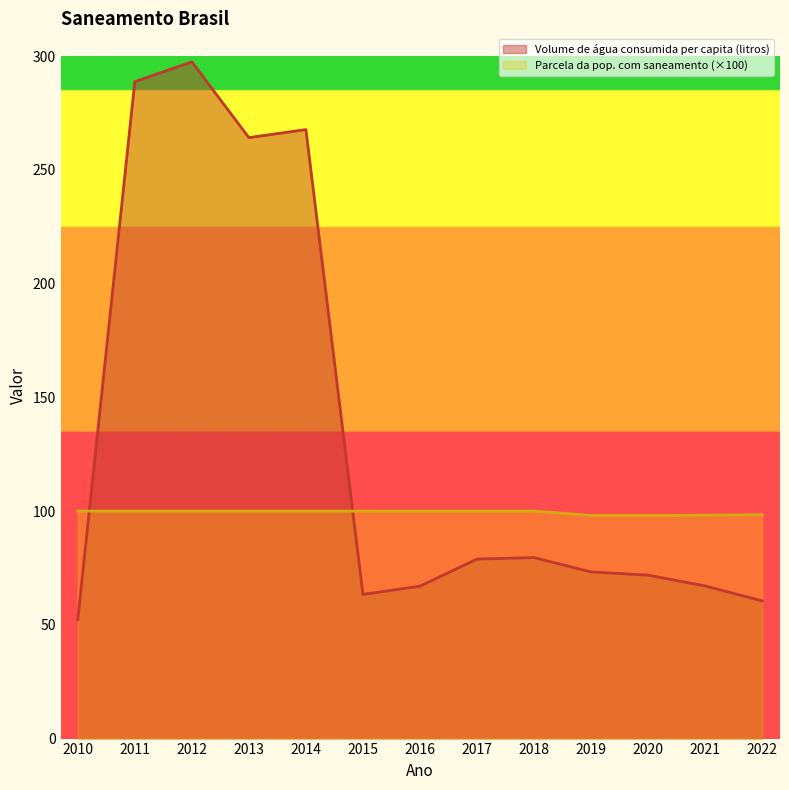

Which label corresponds to the smallest value in the chart?

2010